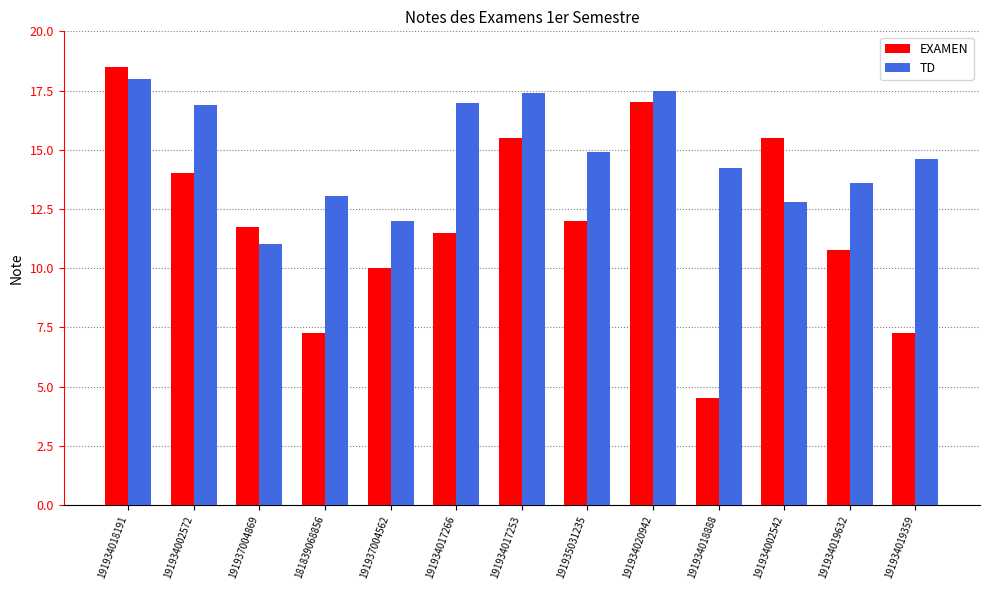

How many bars are there in total?

26